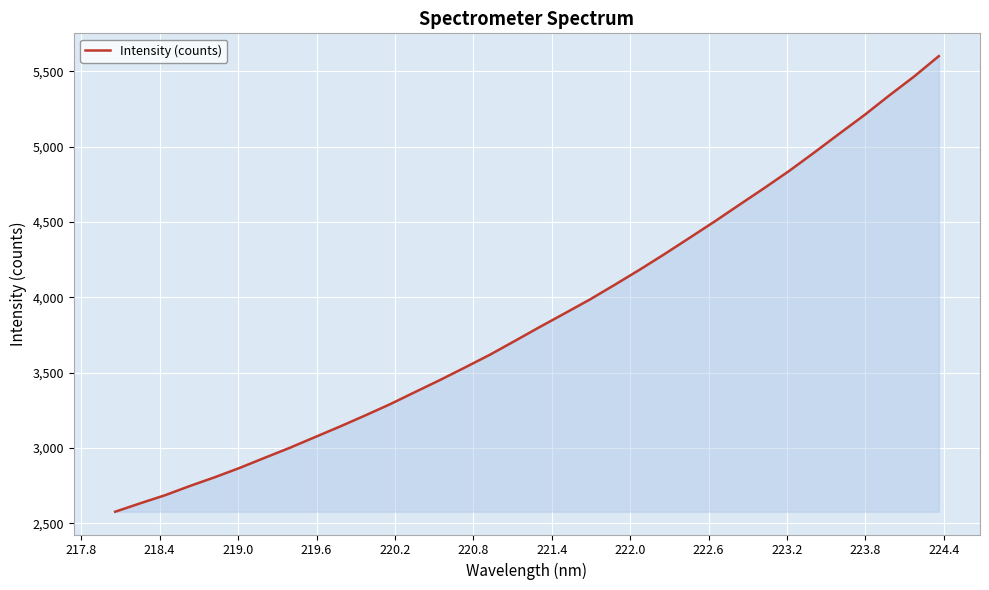

What is the maximum value shown in the chart?

5601.1